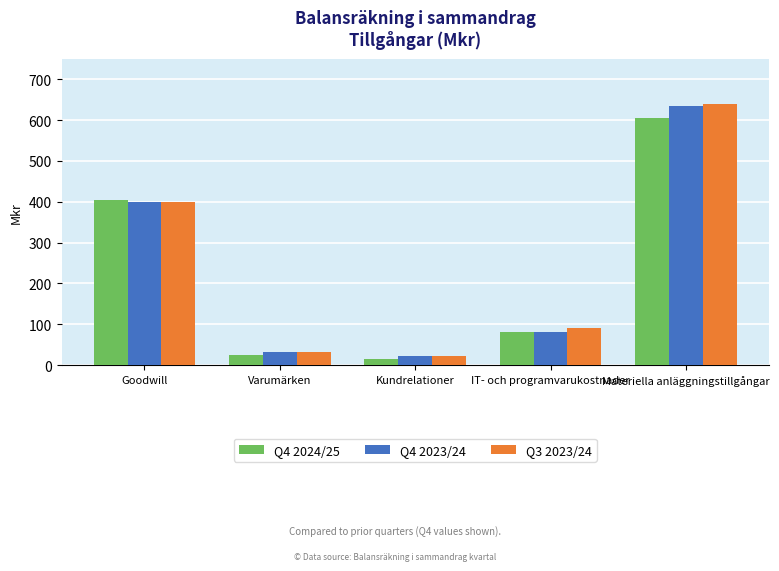

At which label does Q3 2023/24 first exceed 89?

Goodwill